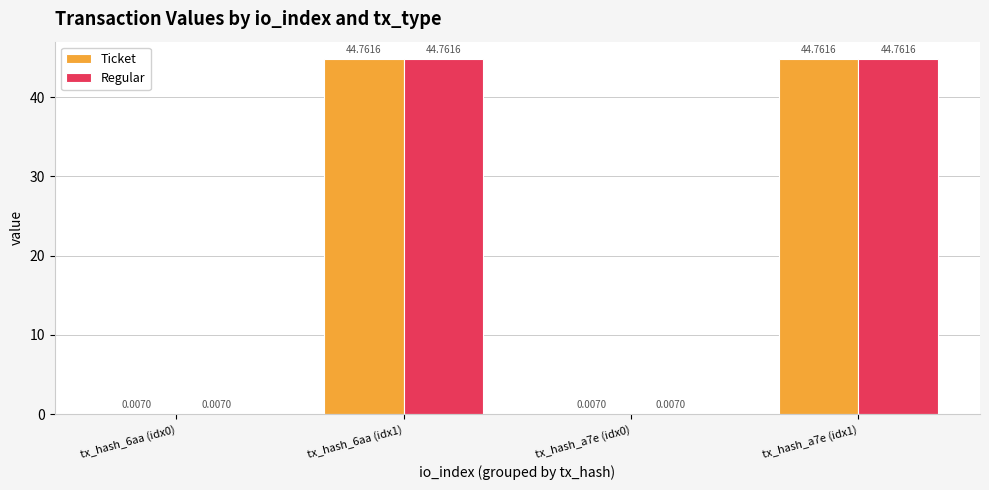

What is the sum of all Regular values?

89.5